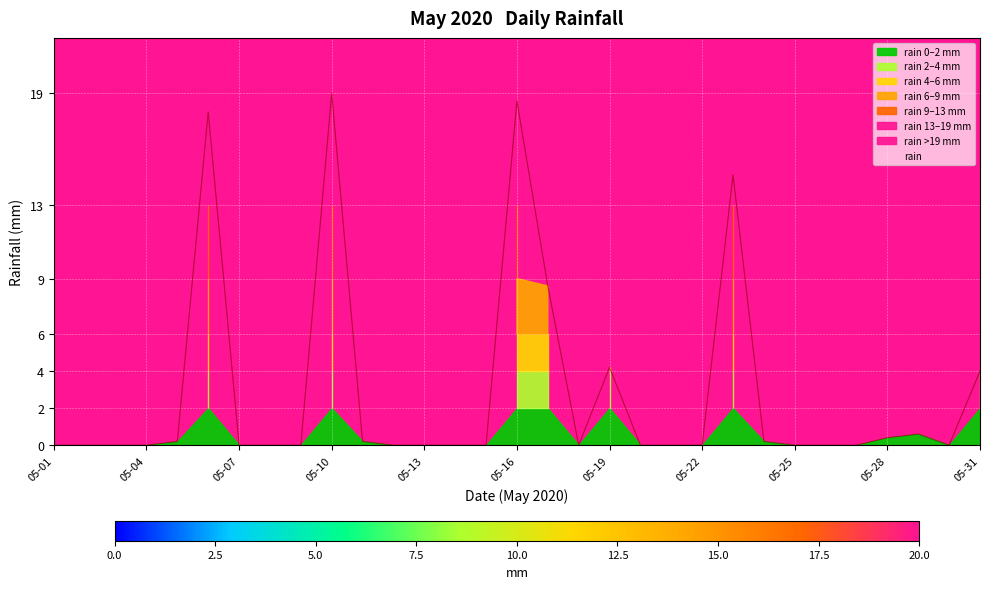

What is the sum of all values?

88.6